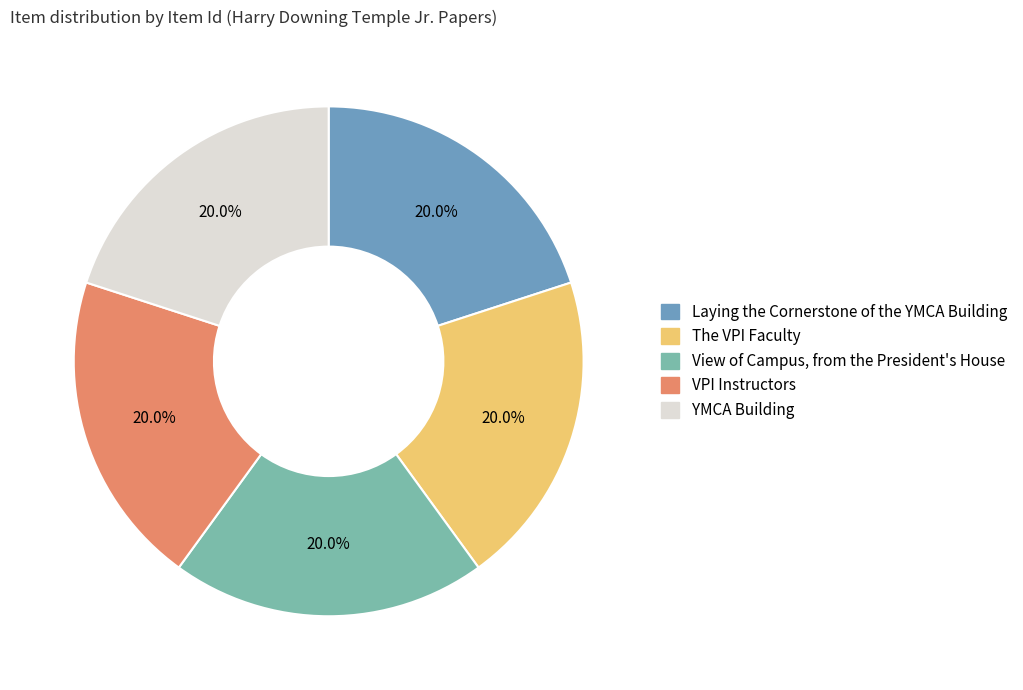

To the nearest percent, what is the average slice percentage?

20%